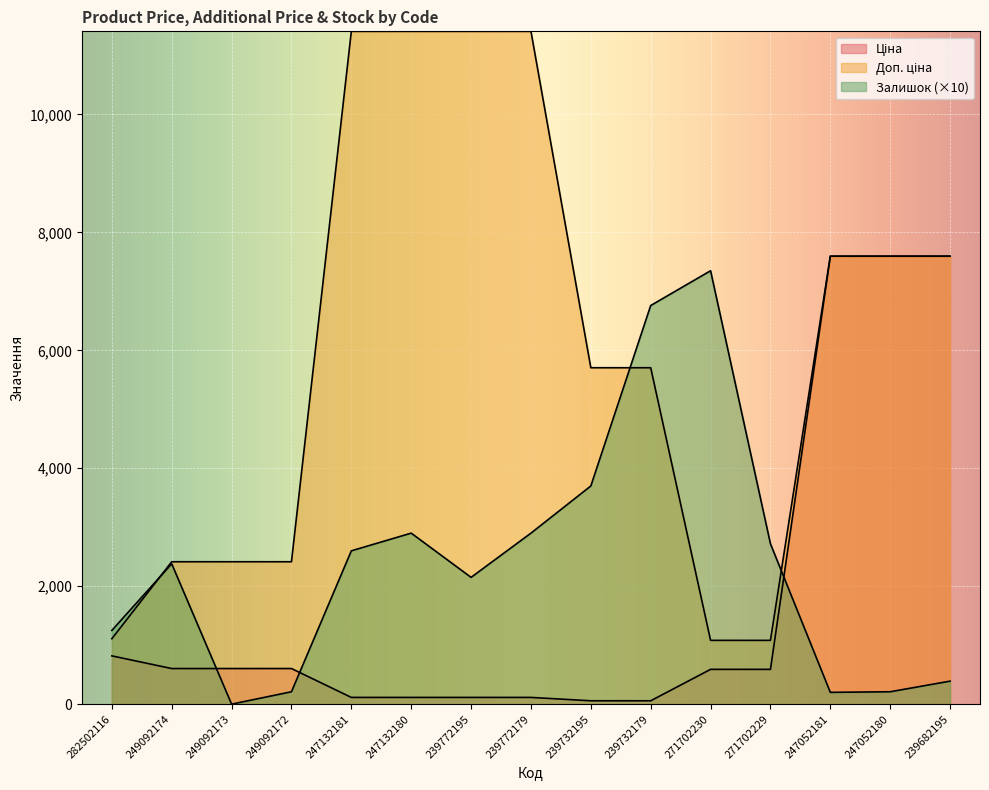

True or false: Залишок and Доп. ціна cross at least once.

True